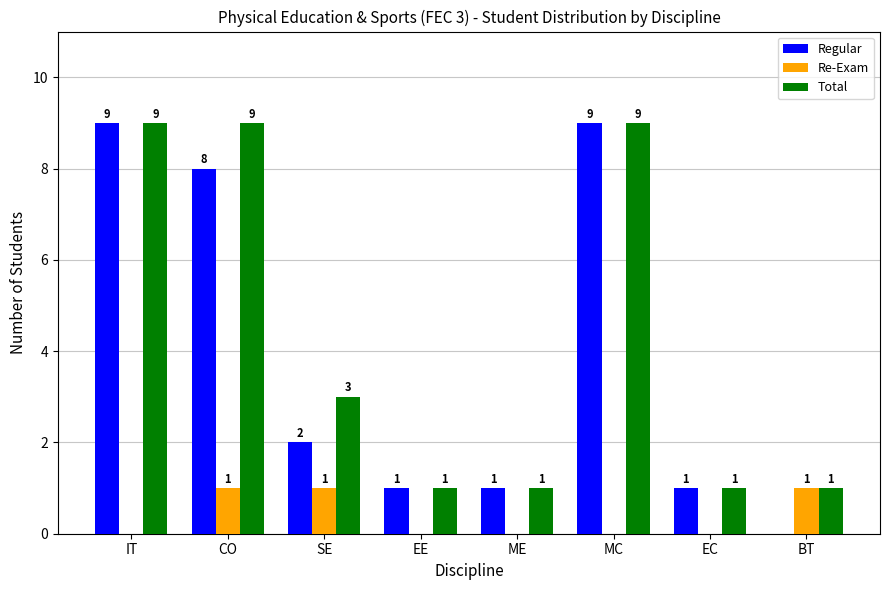

What is the approximate value of Total at IT?

9